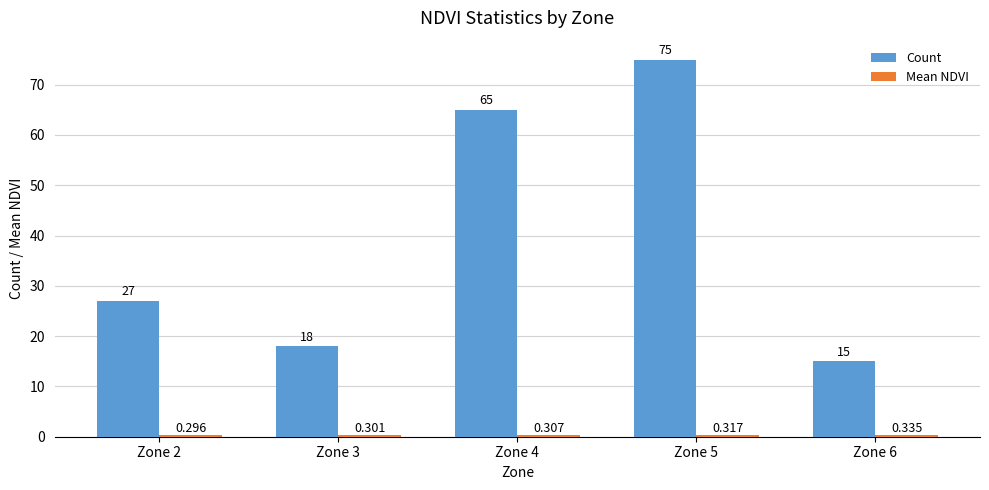

Which series has the widest spread of values?

Count